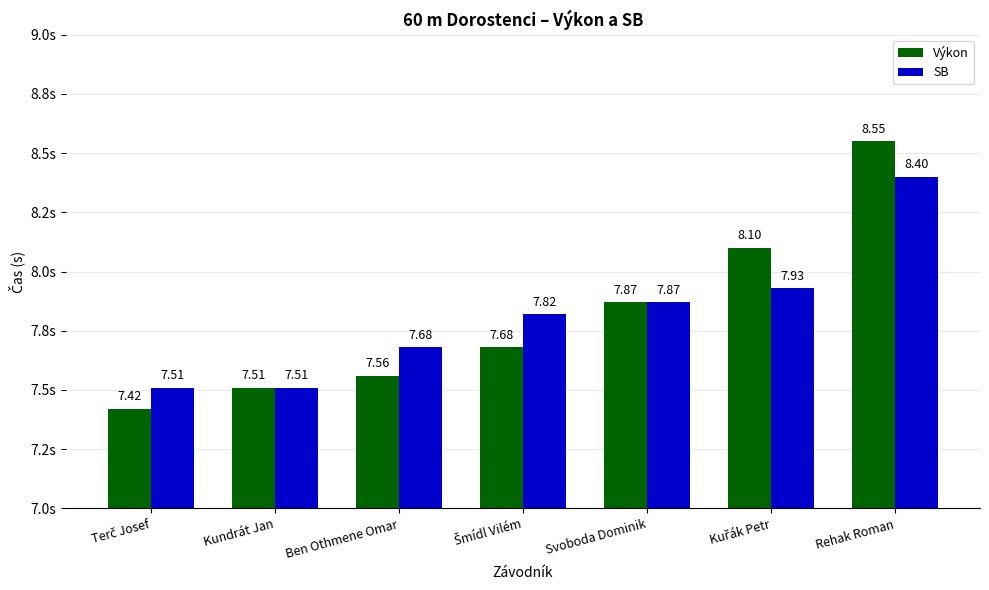

Reading left to right, list all the values displayed in this chart.

Výkon: 7.4	7.5	7.6	7.7	7.9	8.1	8.6
SB: 7.5	7.5	7.7	7.8	7.9	7.9	8.4